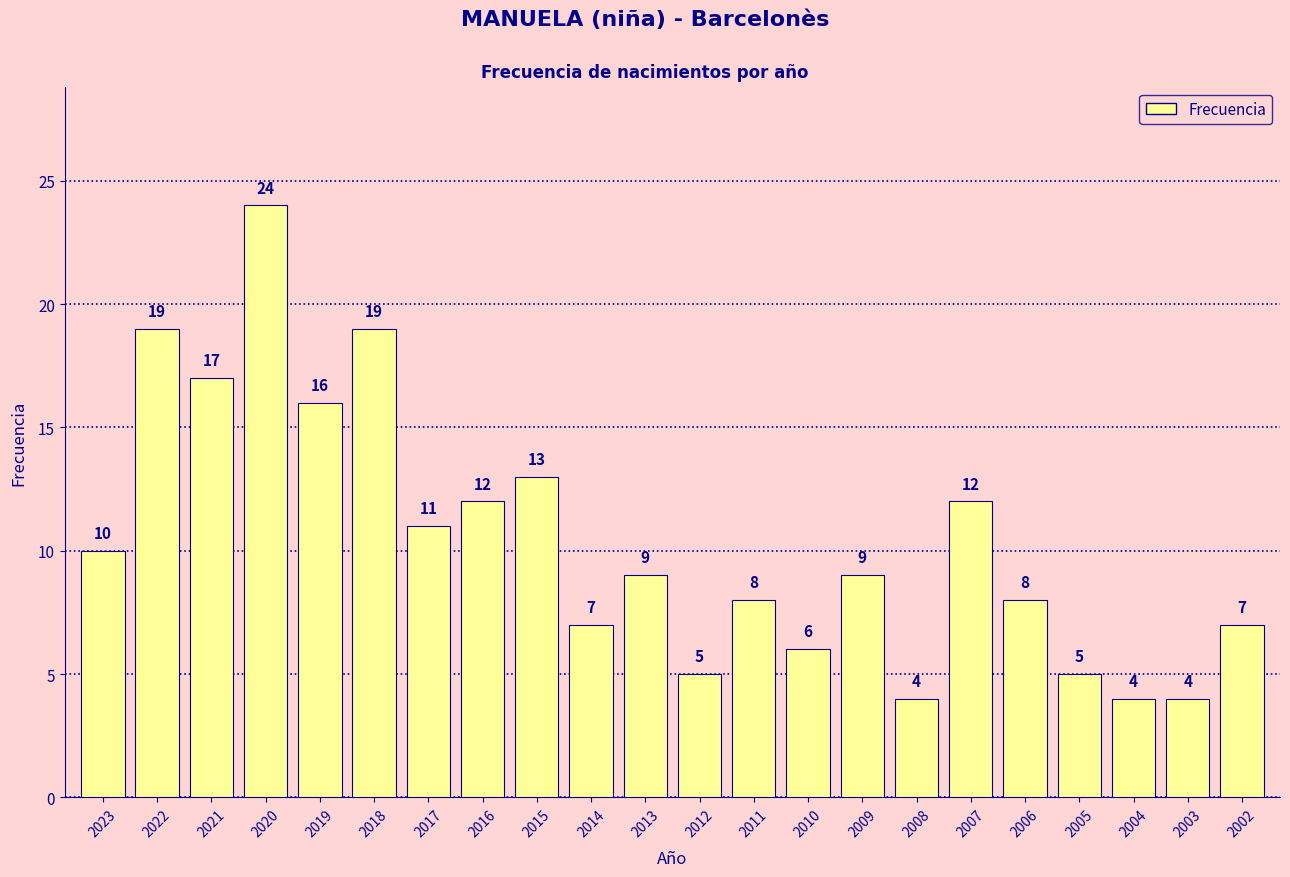

What is the smallest value displayed?

4